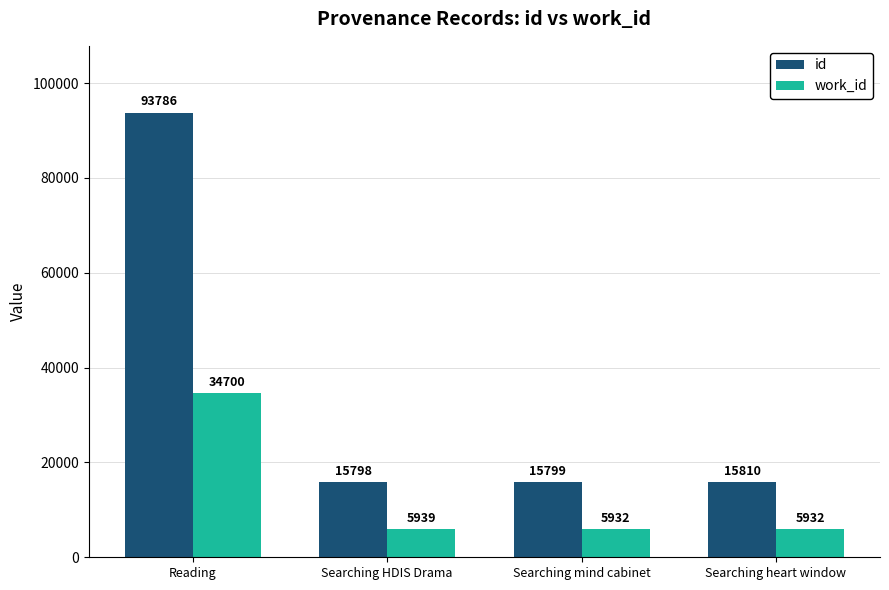

Is the value of work_id at Searching HDIS Drama greater than the value of id at Searching heart window?

No